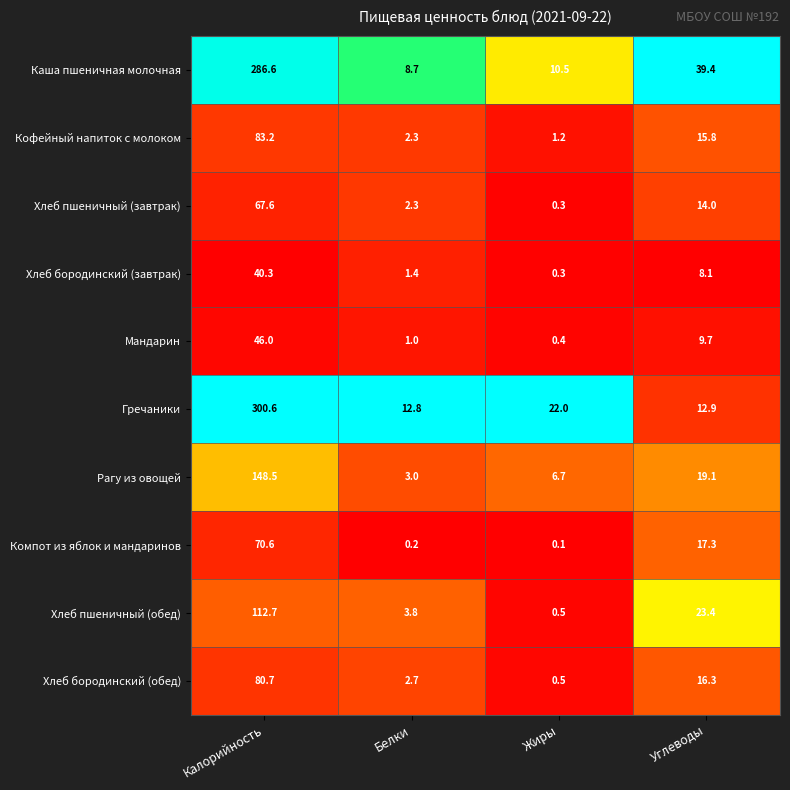

What is the maximum value shown in the chart?

300.6